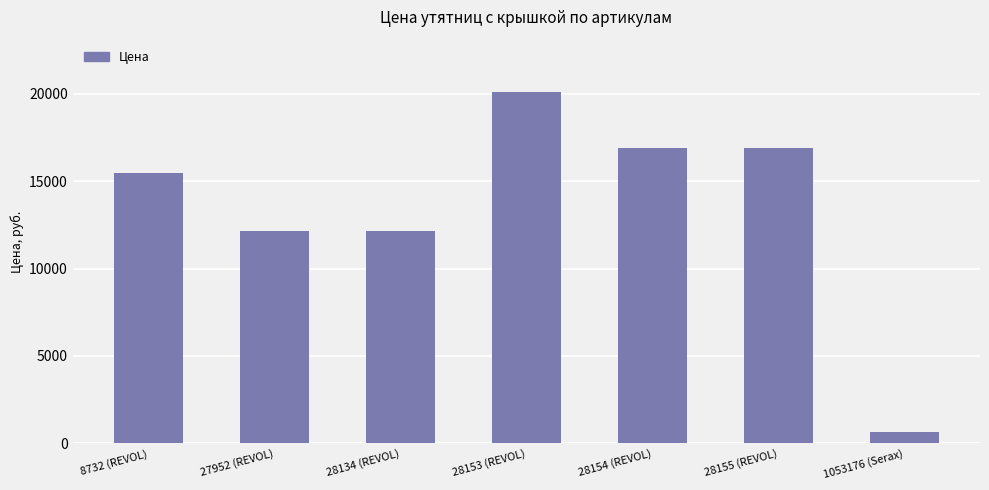

What is the greatest value displayed?

20079